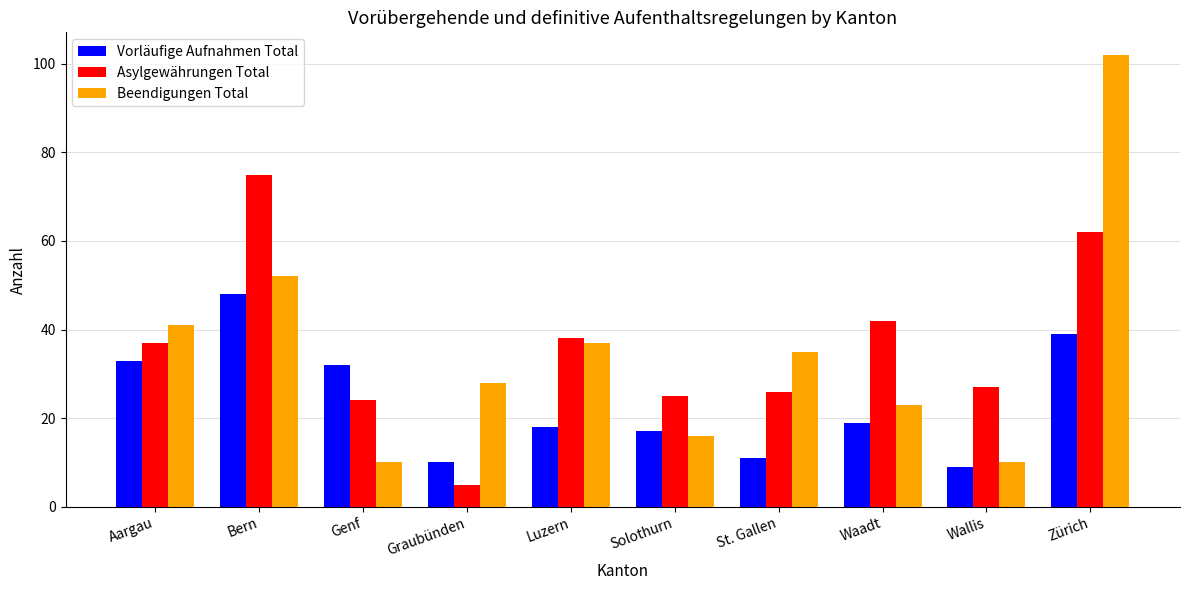

What is the total value across all series at St. Gallen?

72